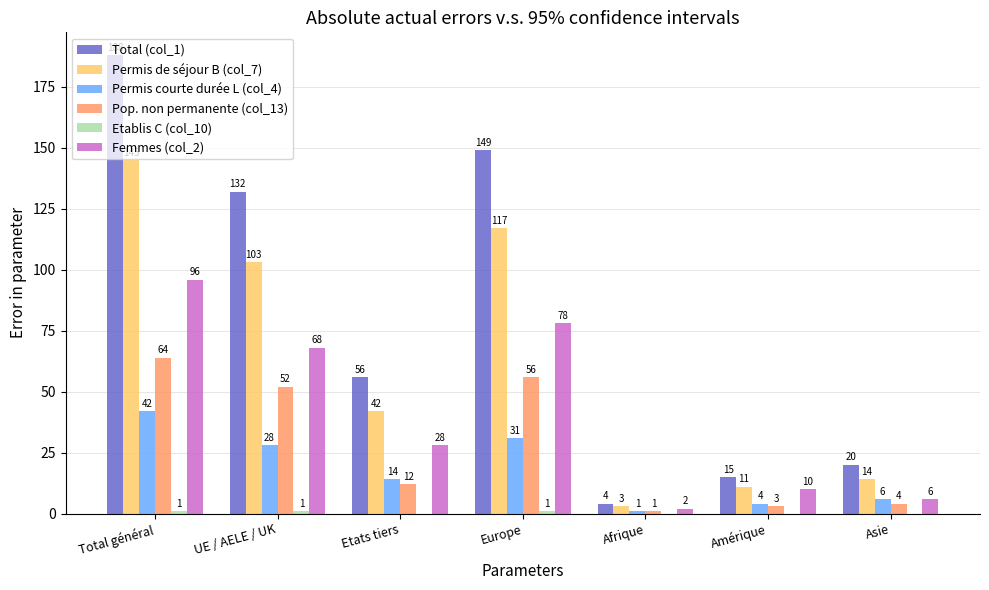

How many data points does each series have?

7